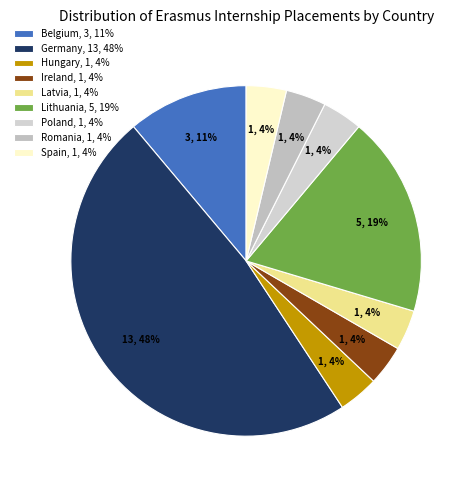

Which has a higher value, Germany or Lithuania?

Germany